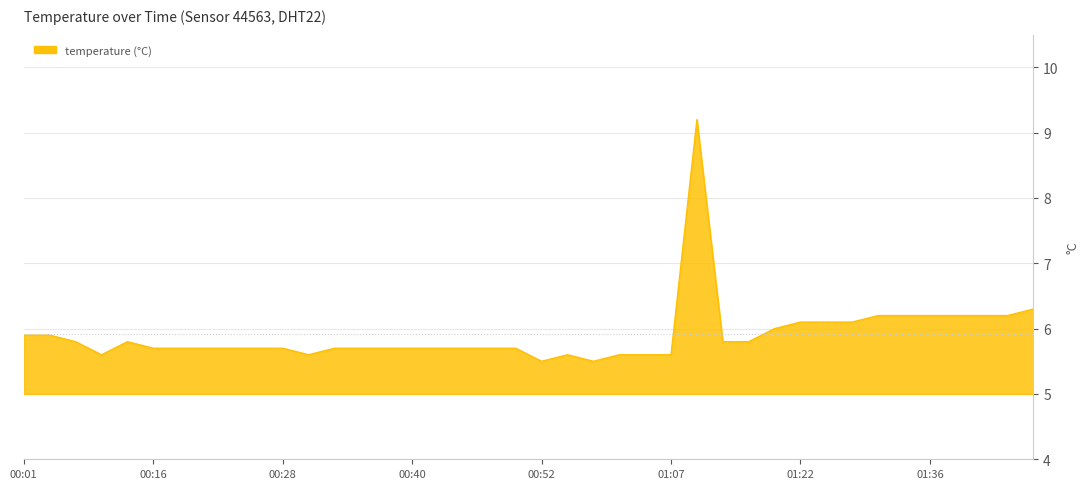

What is the maximum value shown in the chart?

9.2